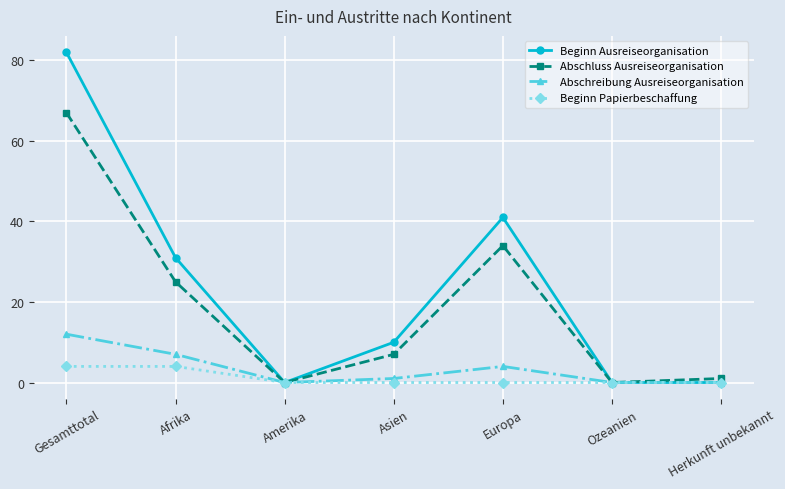

How many data points in Abschreibung Ausreiseorganisation are less than 1?

3